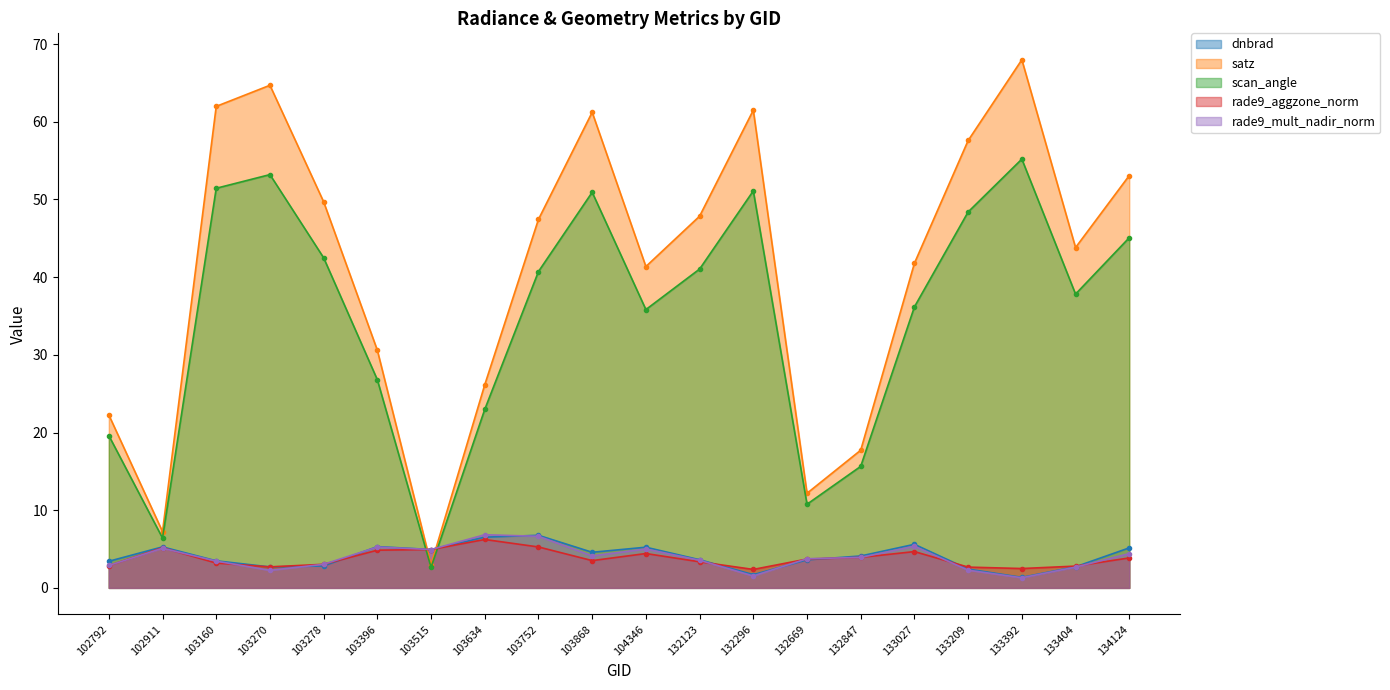

Is it true that rade9_aggzone_norm equals 6.7 at 103515?

False